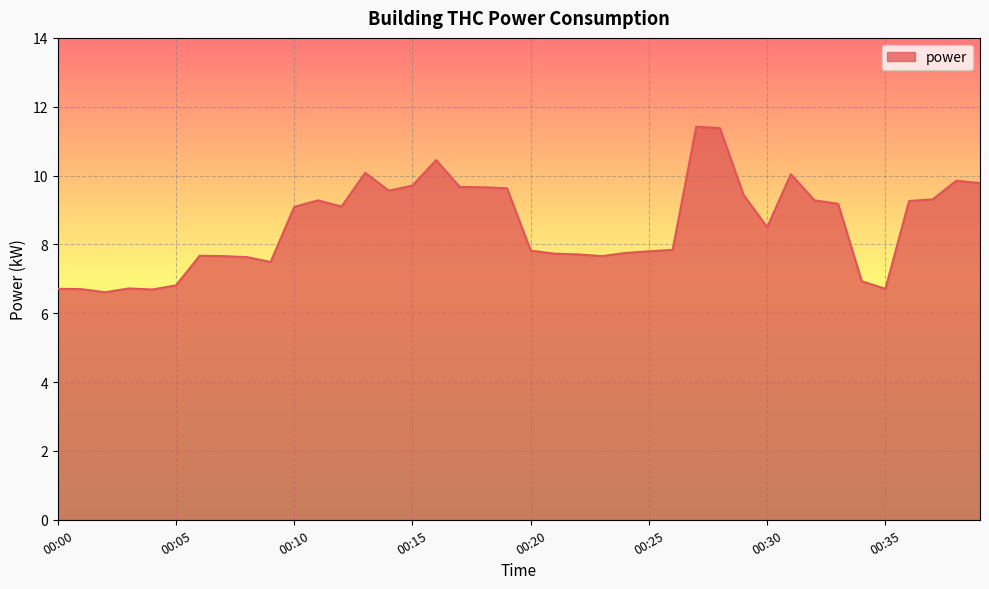

How many categories are shown in the chart?

40